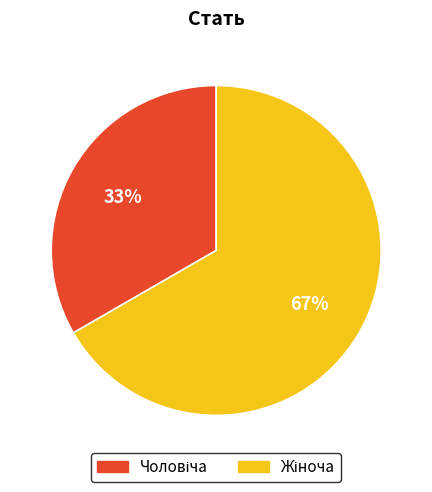

To the nearest percent, what is the average slice percentage?

50%